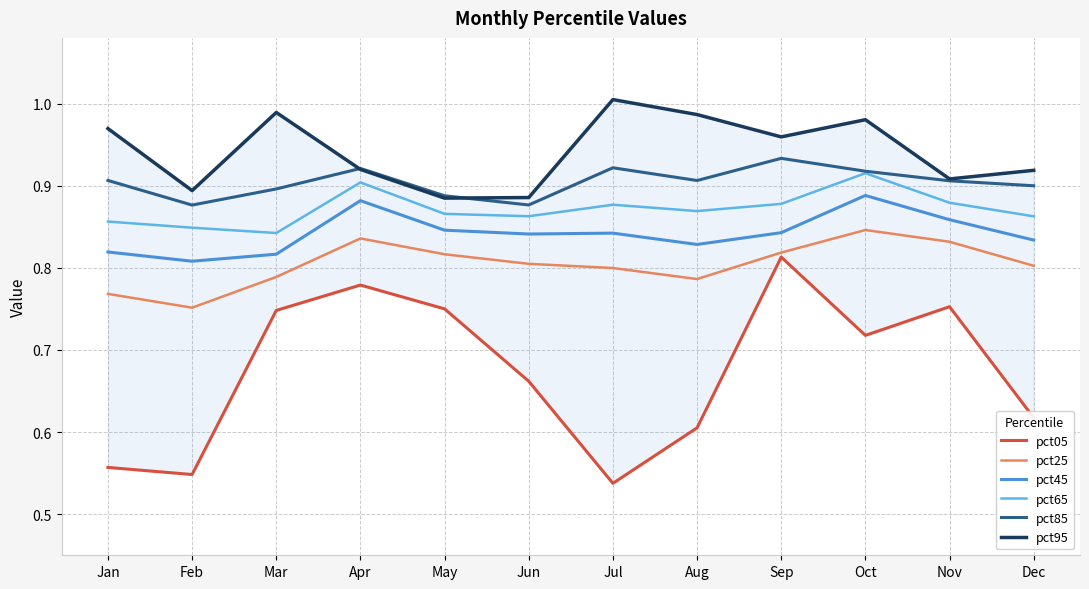

Rank the series by their maximum value, from highest to lowest.

pct95, pct85, pct65, pct45, pct25, pct05